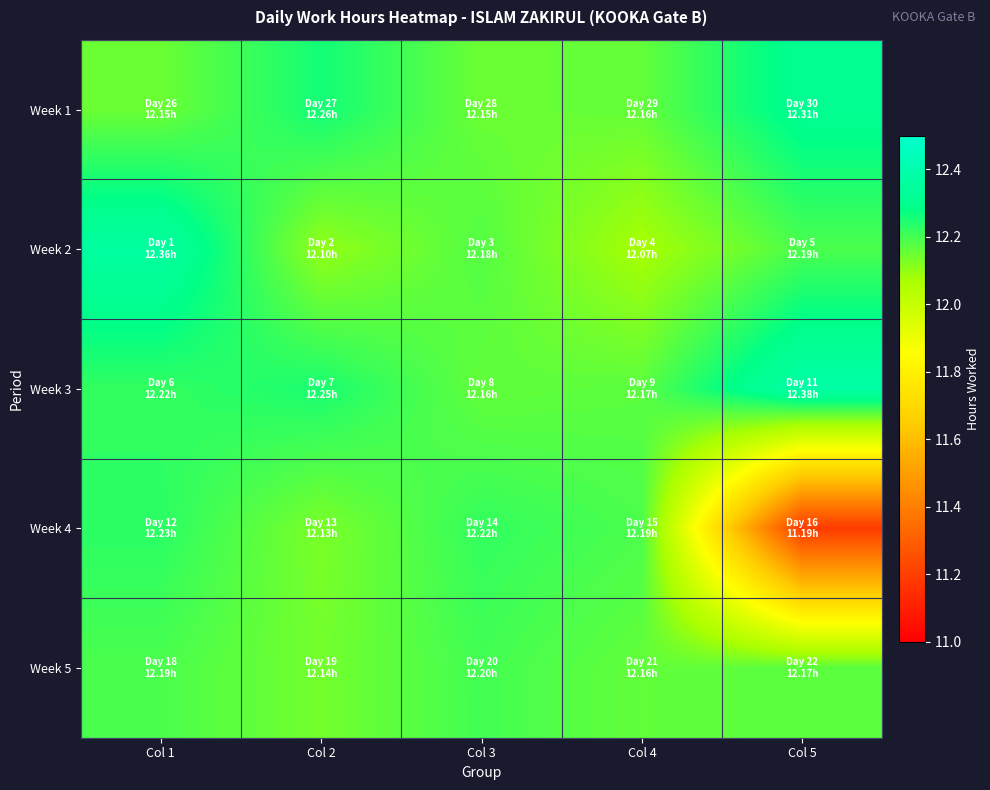

Rank the series by their maximum value, from lowest to highest.

Week 5, Week 4, Week 1, Week 2, Week 3